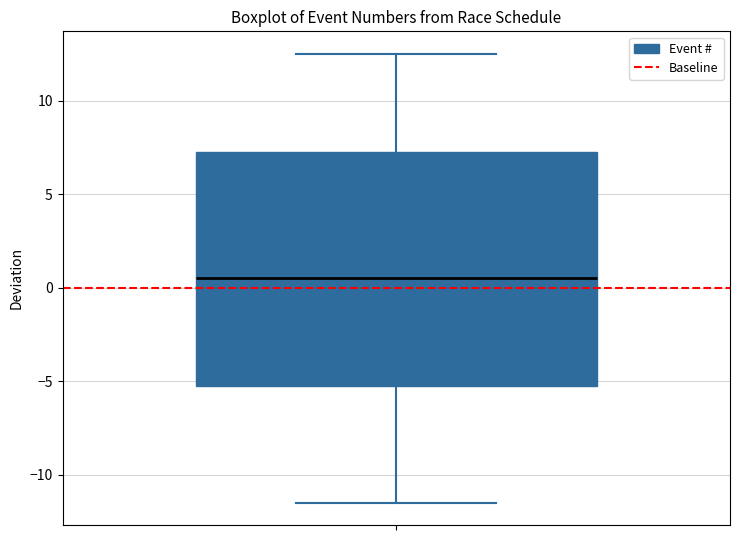

Where does the upper whisker of the box end on the y-axis? The values are not printed on the chart, so give them approximately, as read against the axis.

12.5